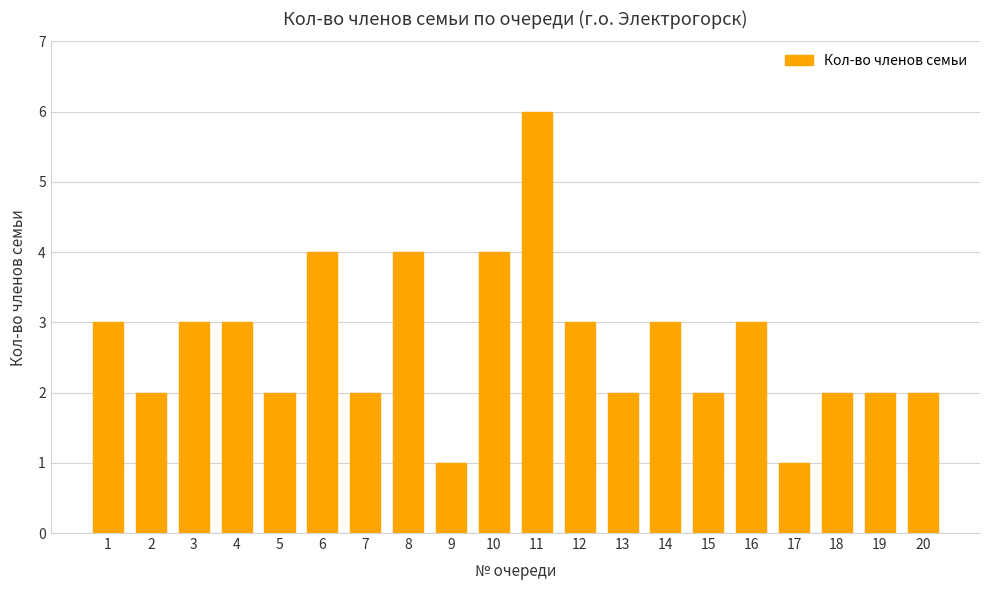

What is the average value?

3